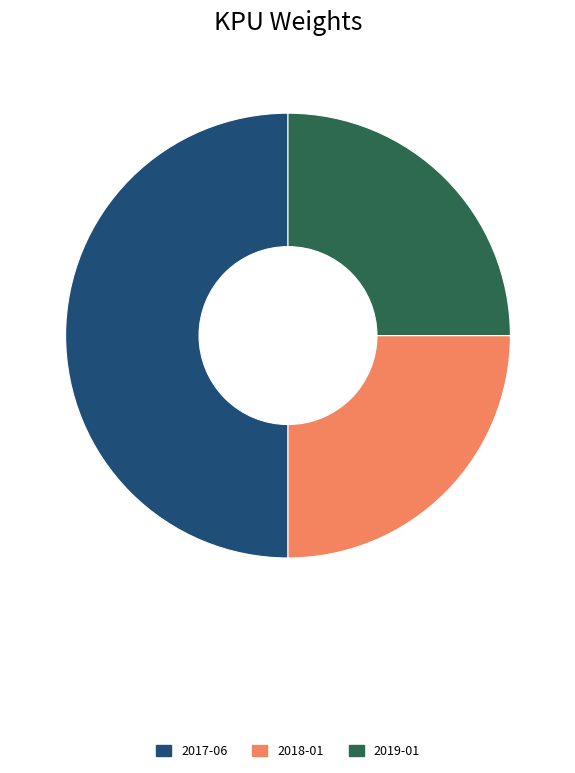

Is 2018-01 the majority of the pie?

No